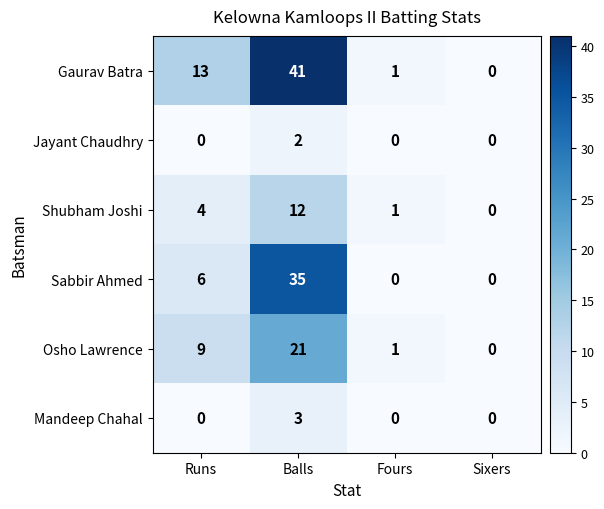

What is the sum of the Shubham Joshi values at Balls and Fours?

13